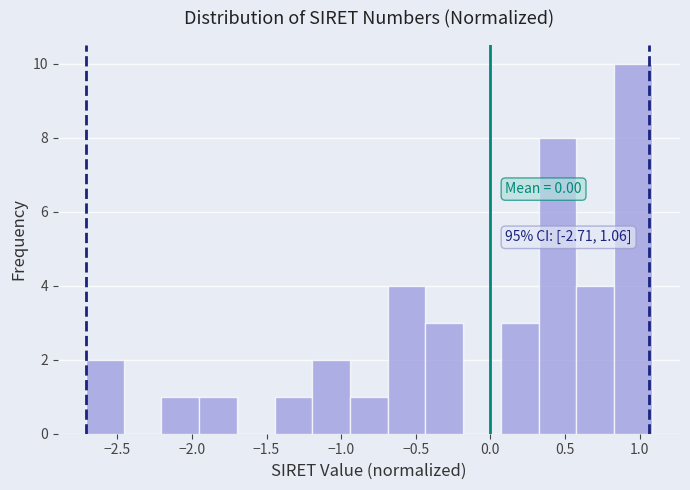

Over which range of the x-axis is the bar tallest?

0.85 to 1.10